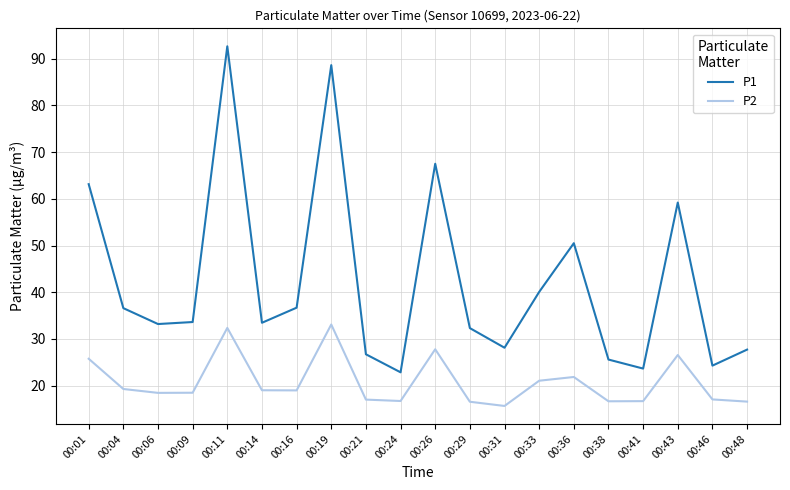

Read the P1 value at 00:14.

33.5